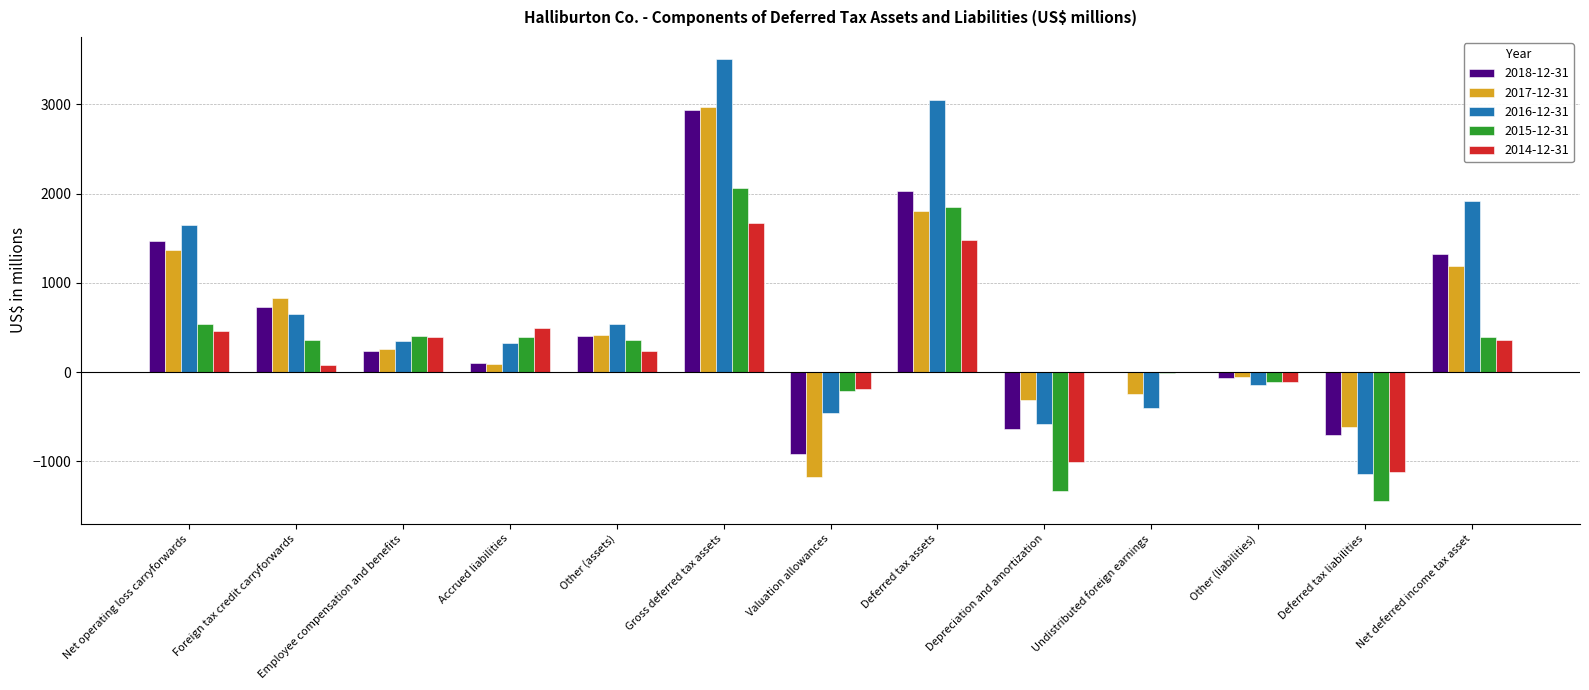

At which category is the sum across all series the highest?

Gross deferred tax assets